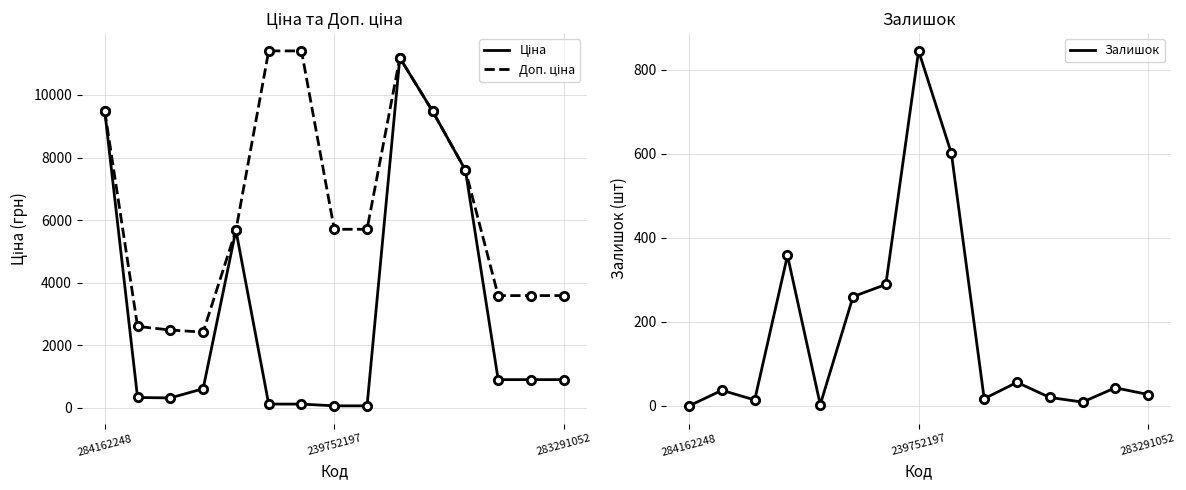

True or false: Залишок has a value of 5.6 at 283291052.

False